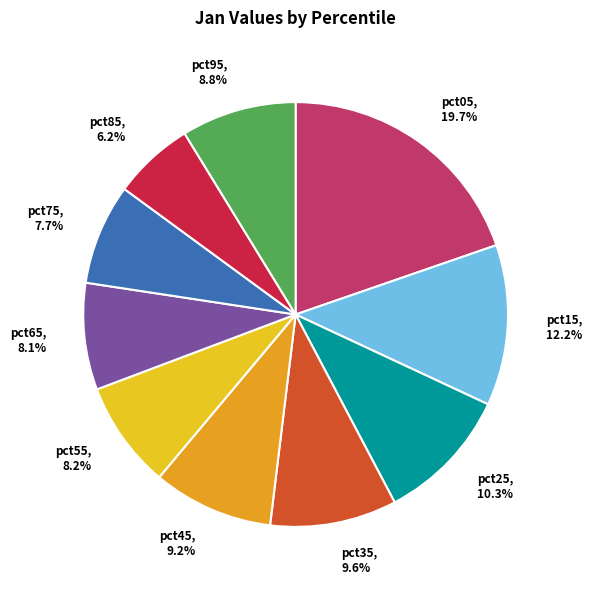

What percentage is the pct85 slice, to the nearest percent?

6%